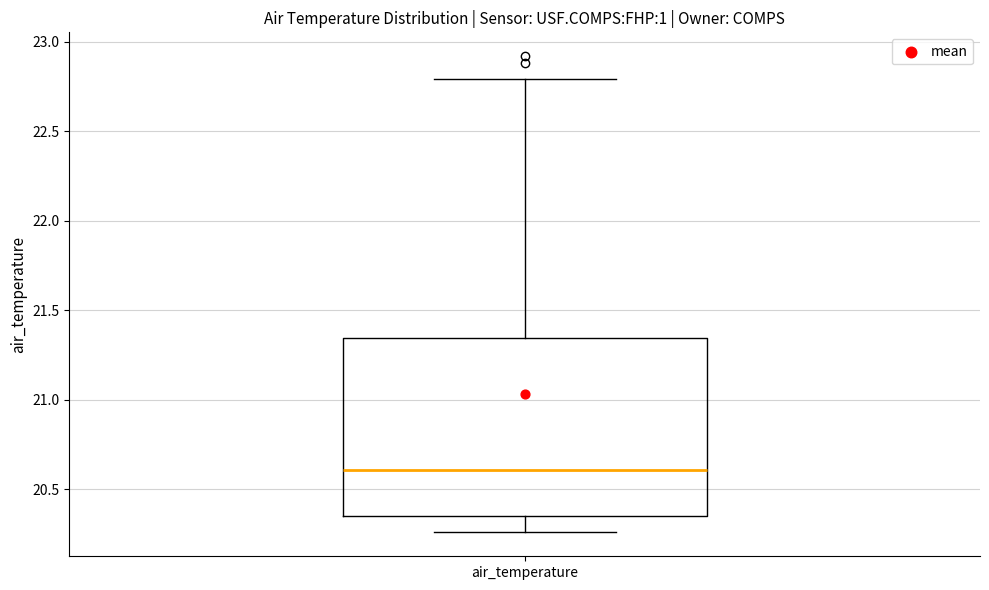

Read this box plot against the y-axis: the position of the median line, the range covered by the box, and the ends of both whiskers. The values are not printed on the chart, so give them approximately, as read against the axis.

median 20.60, box 20.35 to 21.35, whiskers 20.25 to 22.80